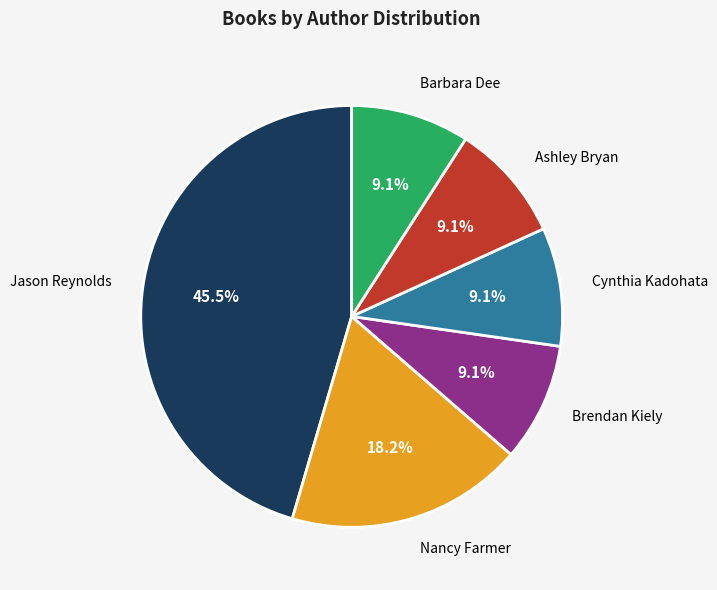

Which has a higher value, Jason Reynolds or Ashley Bryan?

Jason Reynolds